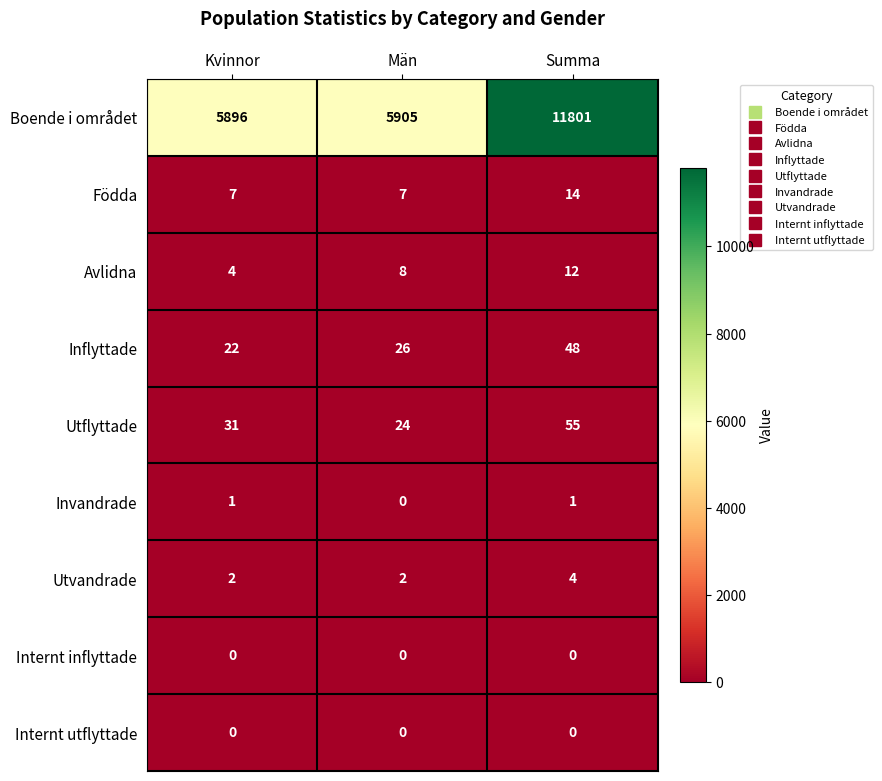

Is it true that Boende i området equals 5896 at Kvinnor?

True